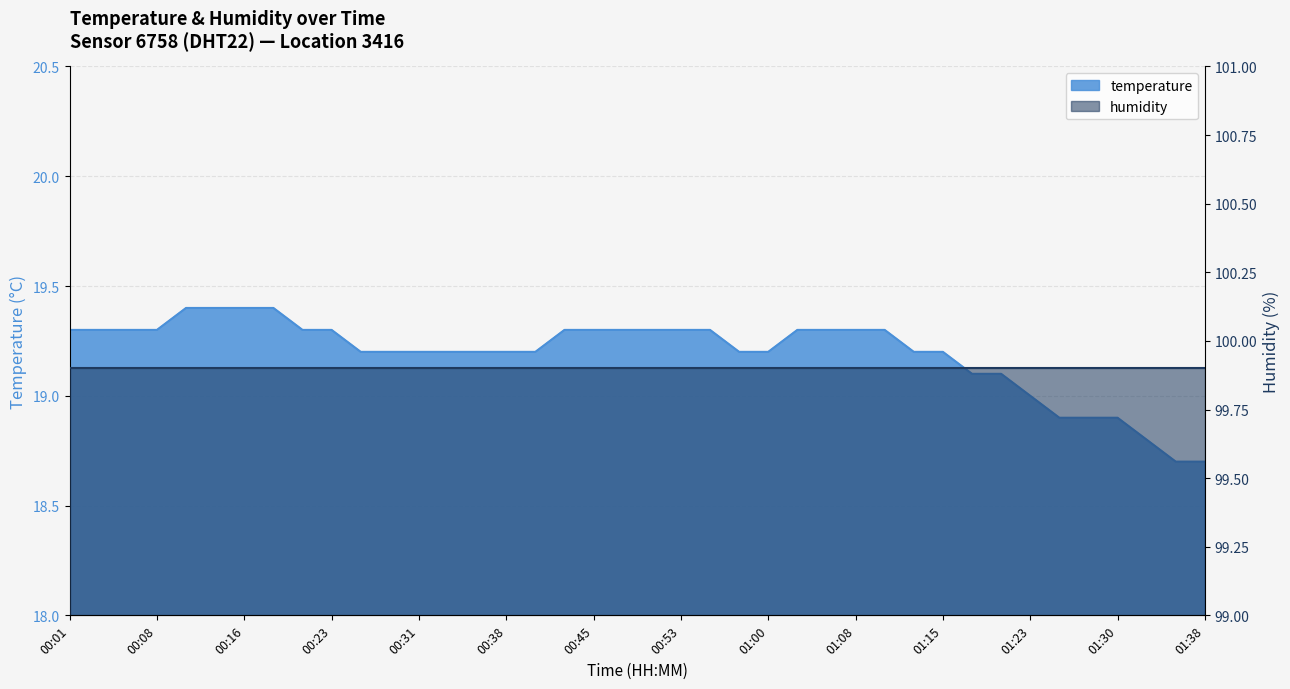

Does the chart have visible grid lines?

Yes